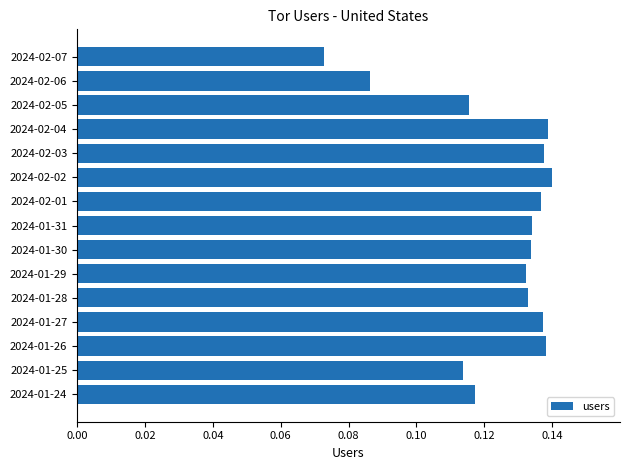

At which category does the chart reach its minimum across all series?

2024-02-07